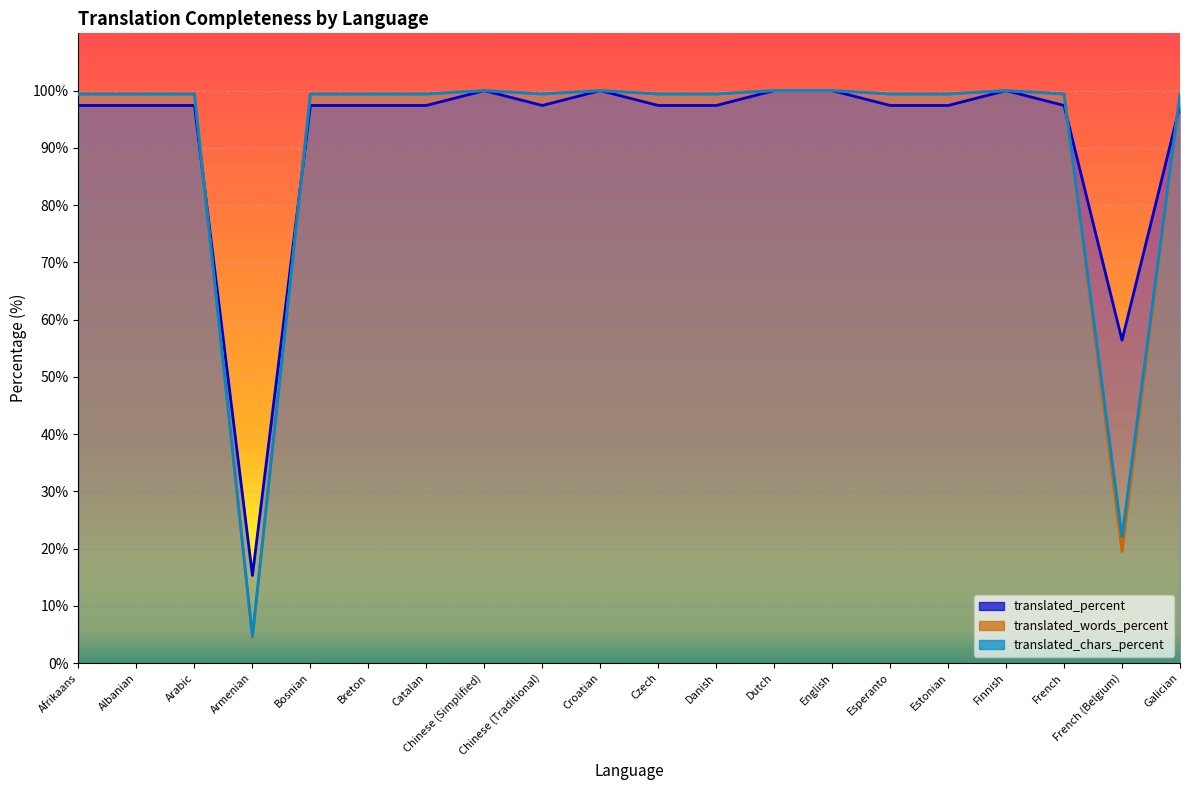

Reading left to right, what are all the values shown in this chart?

translated_percent: 97.4	97.4	97.4	15.3	97.4	97.4	97.4	100.0	97.4	100.0	97.4	97.4	100.0	100.0	97.4	97.4	100.0	97.4	56.4	97.4
translated_words_percent: 99.4	99.4	99.4	4.5	99.4	99.4	99.4	100.0	99.4	100.0	99.4	99.4	100.0	100.0	99.4	99.4	100.0	99.4	19.5	99.4
translated_chars_percent: 99.4	99.4	99.4	4.7	99.4	99.4	99.4	100.0	99.4	100.0	99.4	99.4	100.0	100.0	99.4	99.4	100.0	99.4	22.1	99.4